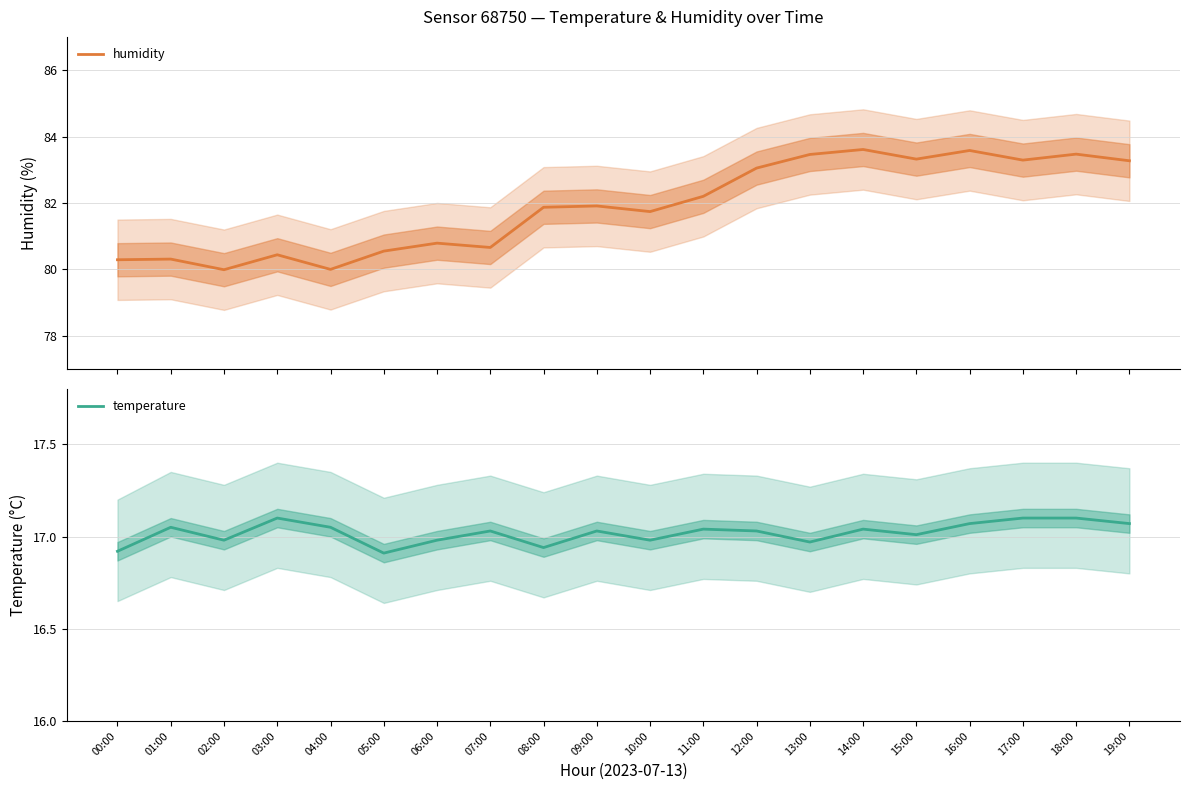

The value of humidity at 11:00 is 128.0. True or false?

False